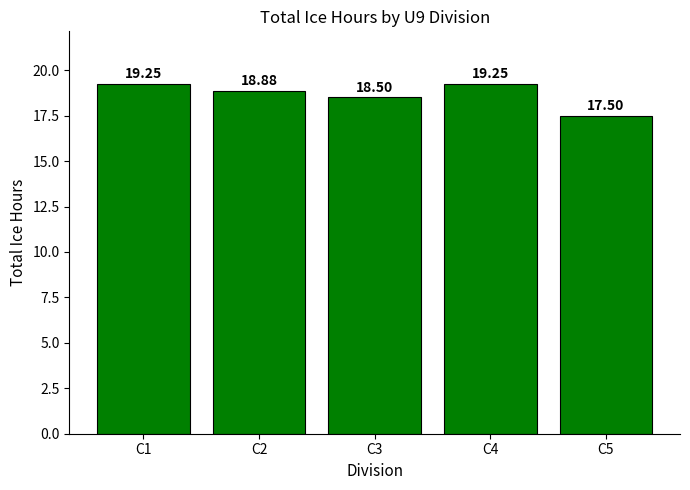

What is the value of the 2nd bar from the left?

18.9